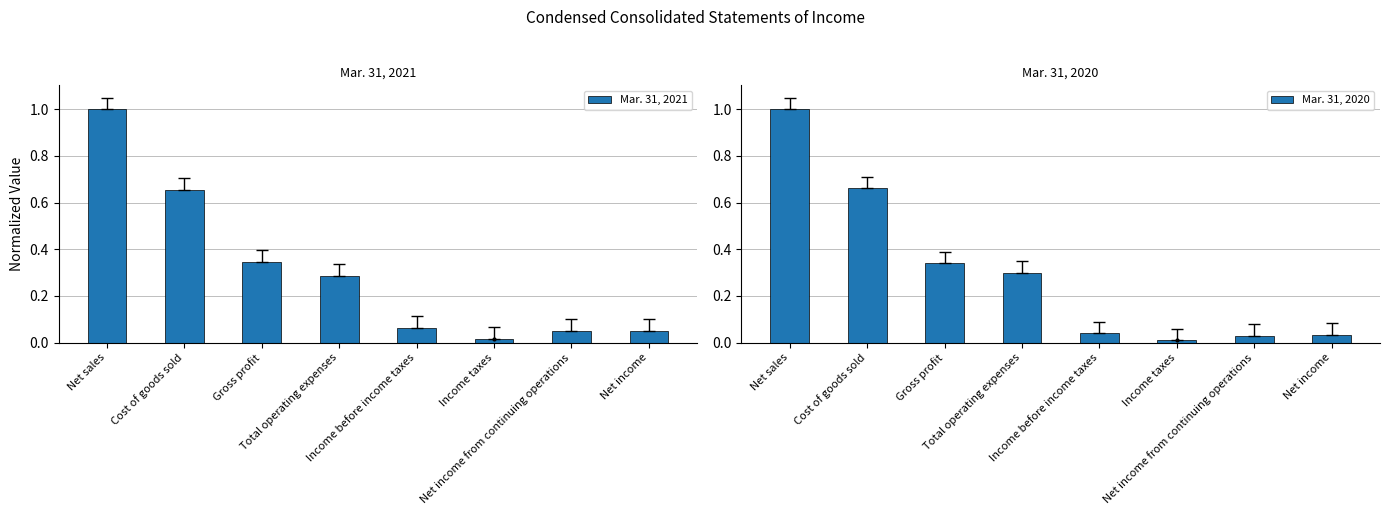

Reading left to right, transcribe all the data shown in this chart.

Mar. 31, 2021: Net sales=1.0	Cost of goods sold=0.7	Gross profit=0.3	Total operating expenses=0.3	Income before income taxes=0.1	Income taxes=0.0	Net income from continuing operations=0.0	Net income=0.0
Mar. 31, 2020: Net sales=1.0	Cost of goods sold=0.7	Gross profit=0.3	Total operating expenses=0.3	Income before income taxes=0.0	Income taxes=0.0	Net income from continuing operations=0.0	Net income=0.0